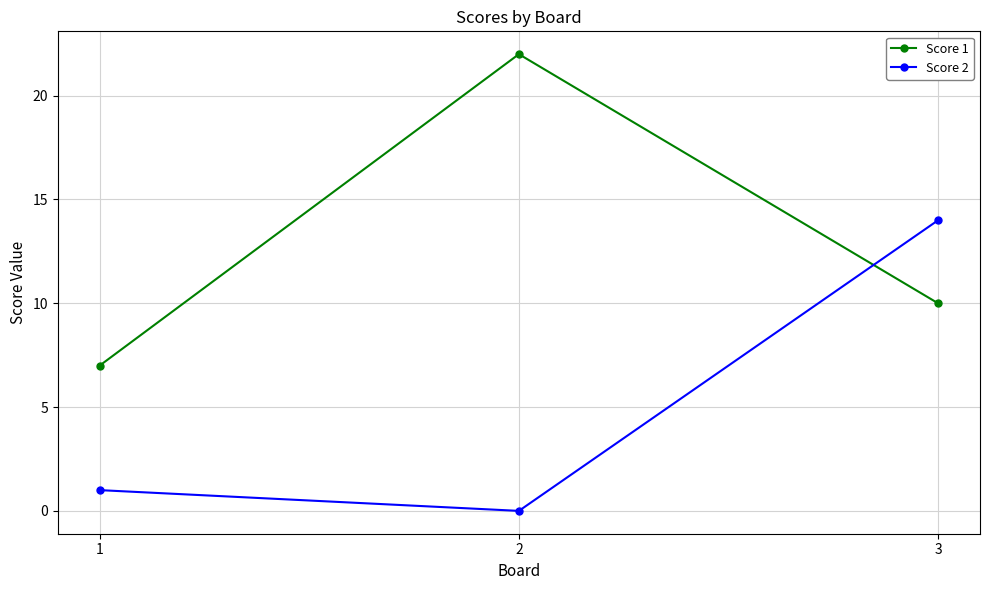

What is the value of the Score 1 point at the 2nd from the left?

22